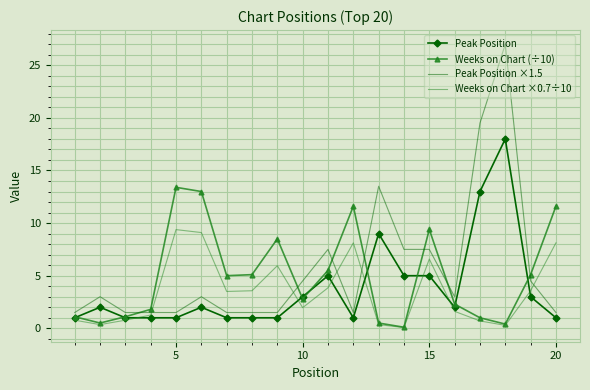

What is the greatest value displayed?

27.0